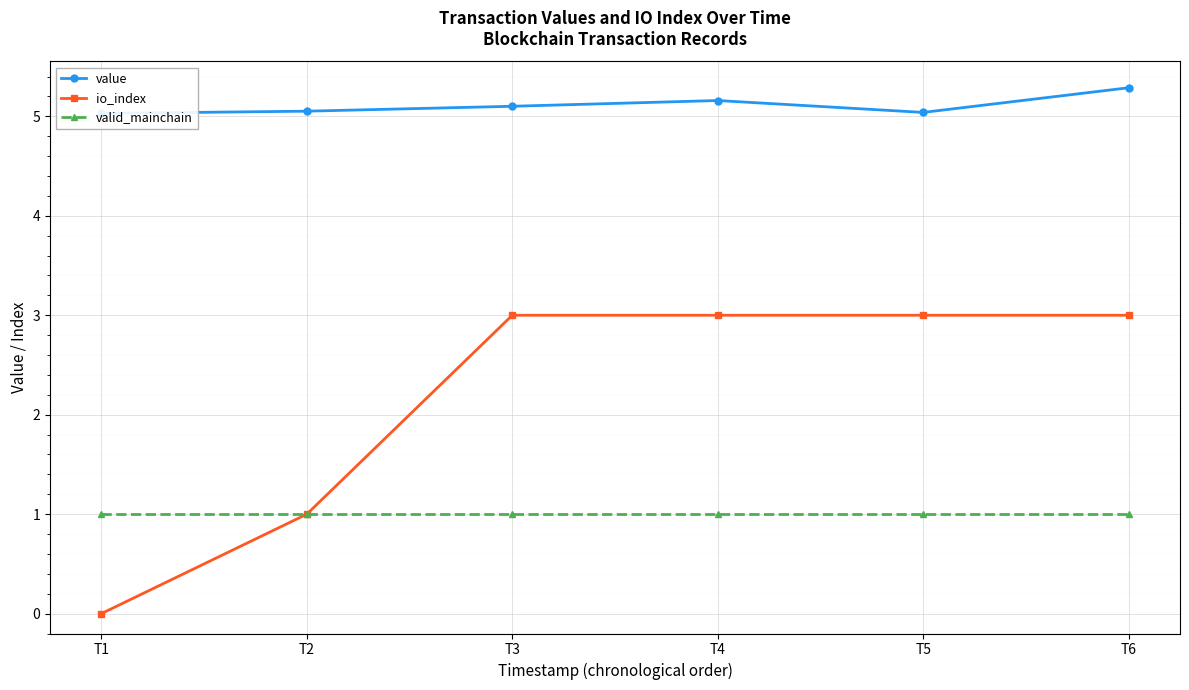

What is the spread (max minus min) of values at T1?

5.0